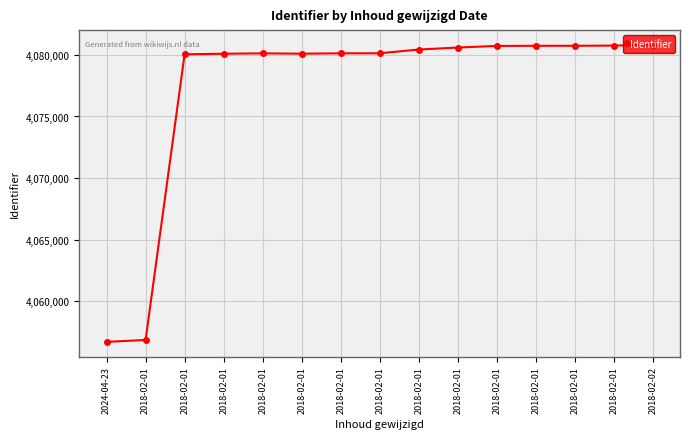

What is the greatest value displayed?

4080806